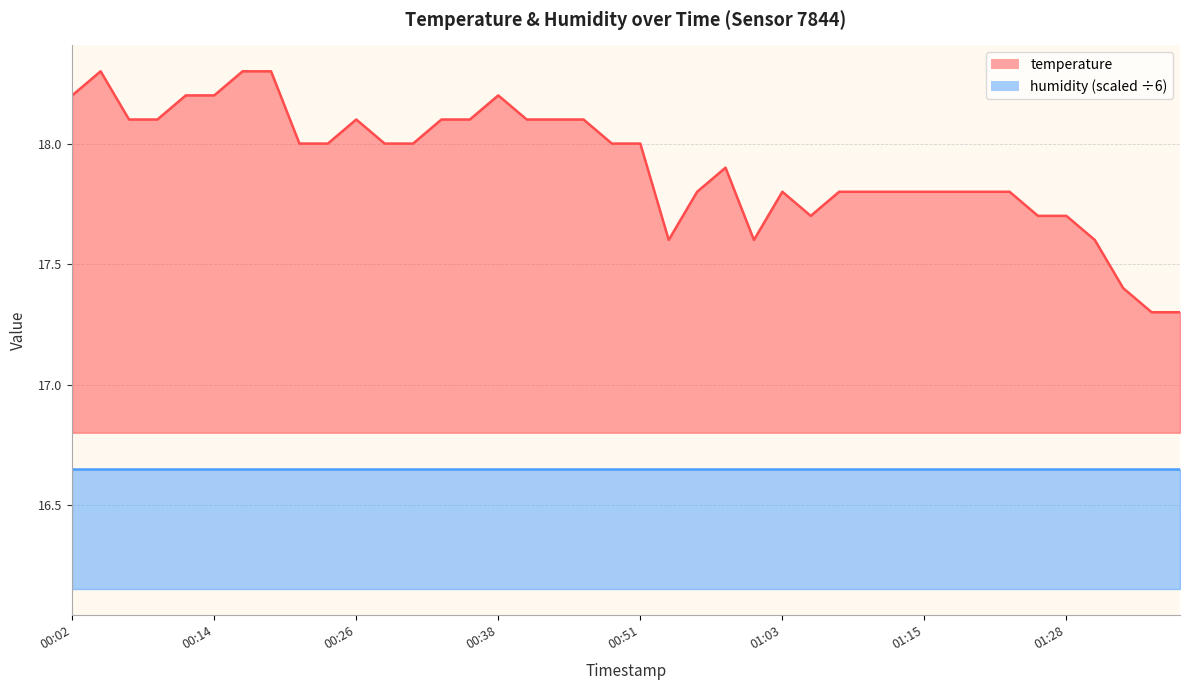

What position from the left is 2022-07-01T01:30:31?

37